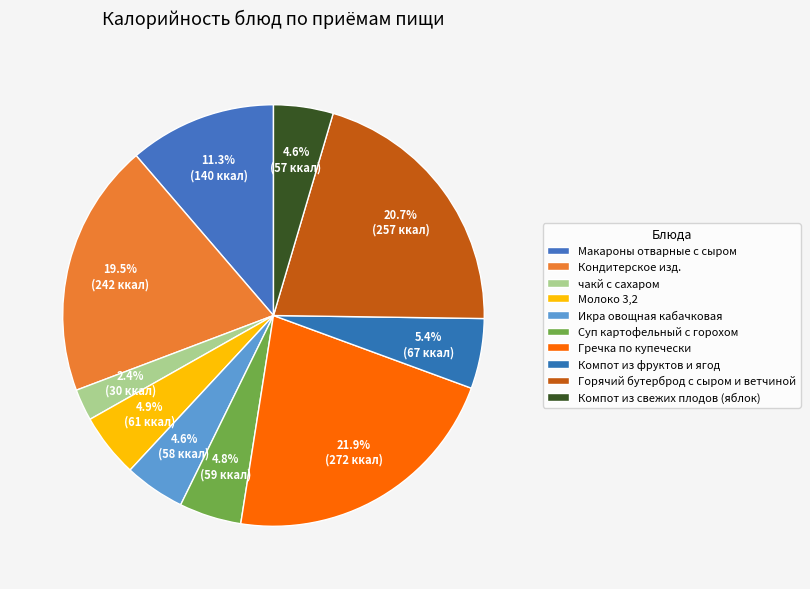

Is there a majority slice in this chart?

No